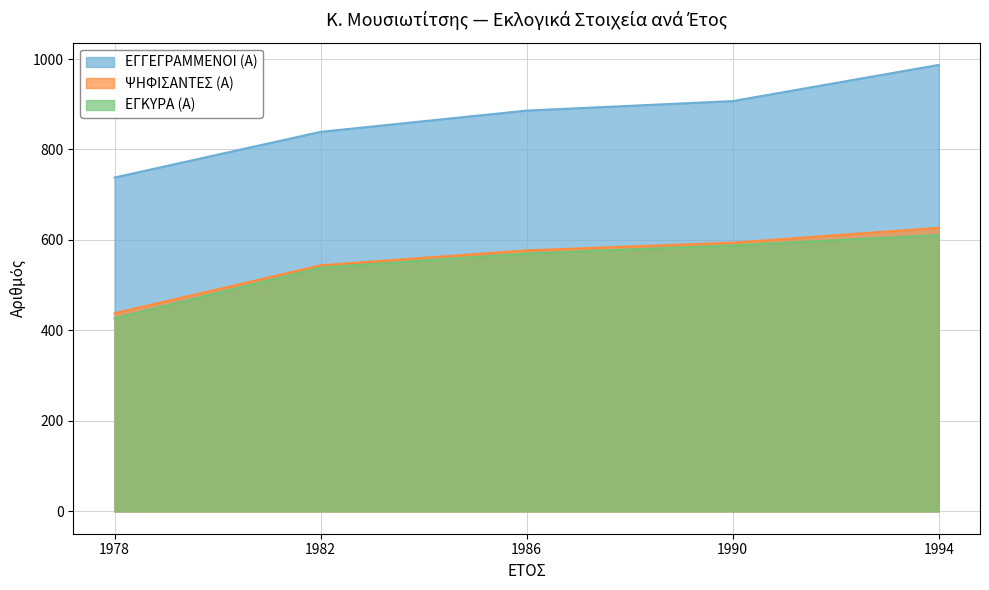

True or false: ΕΓΚΥΡΑ (Α) has a value of 570 at 1986.

True